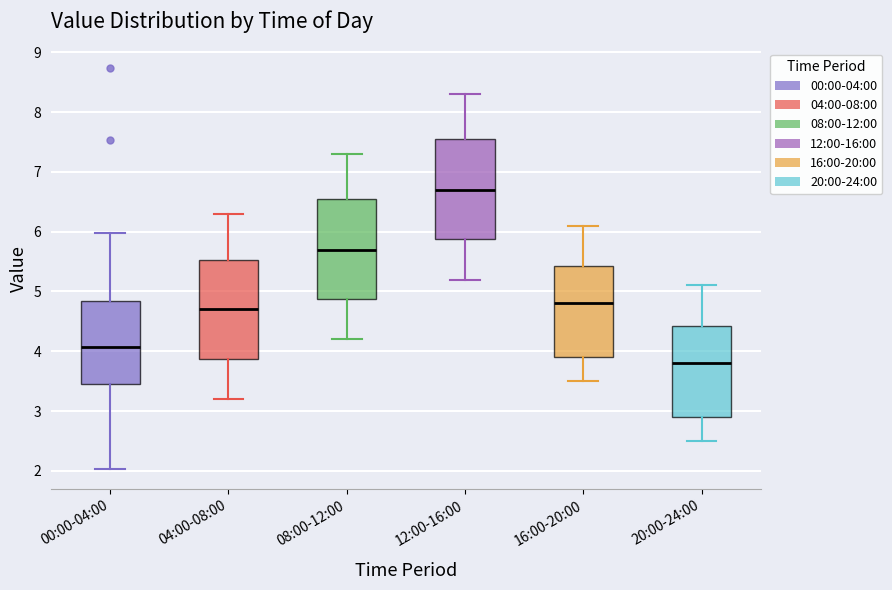

Where is the lower edge of the box for 00:00-04:00 on the y-axis? The values are not printed on the chart, so give them approximately, as read against the axis.

3.5